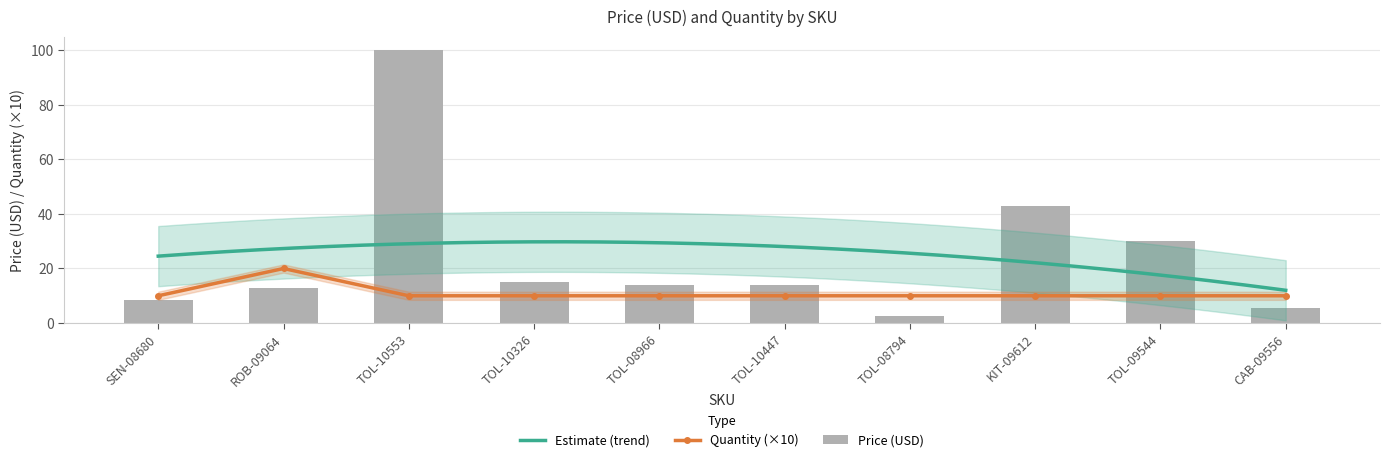

How many groups of bars are there?

10